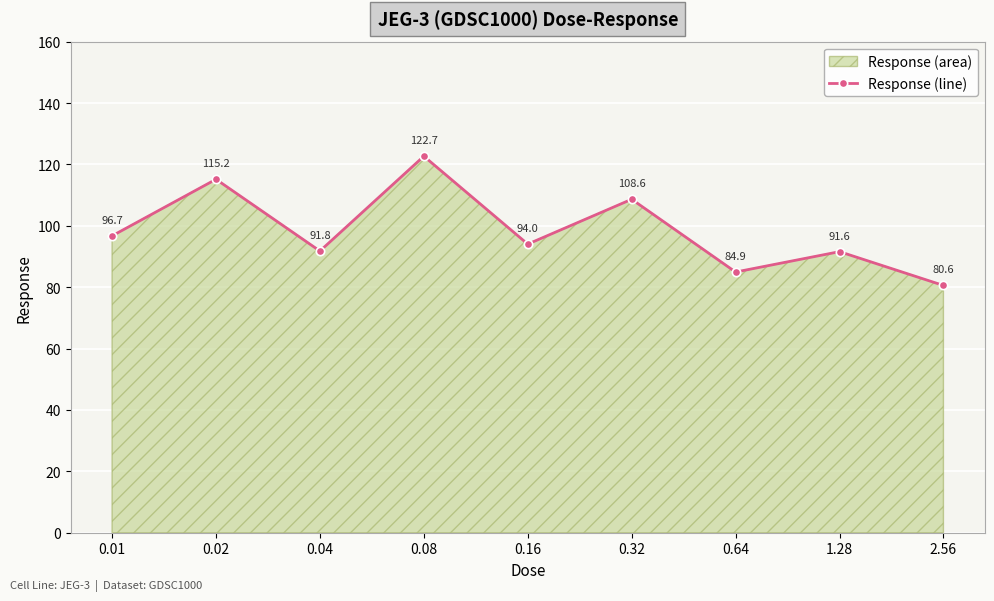

The chart shows a value of 91.8 at 0.04. True or false?

True